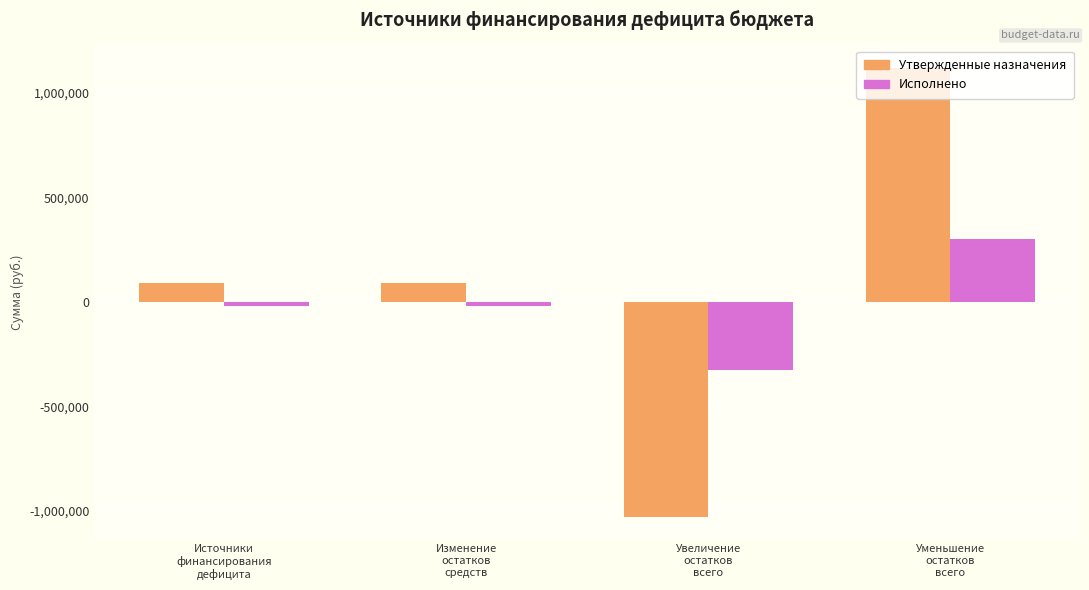

Which category has the highest value in the Исполнено series?

Уменьшение
остатков
всего